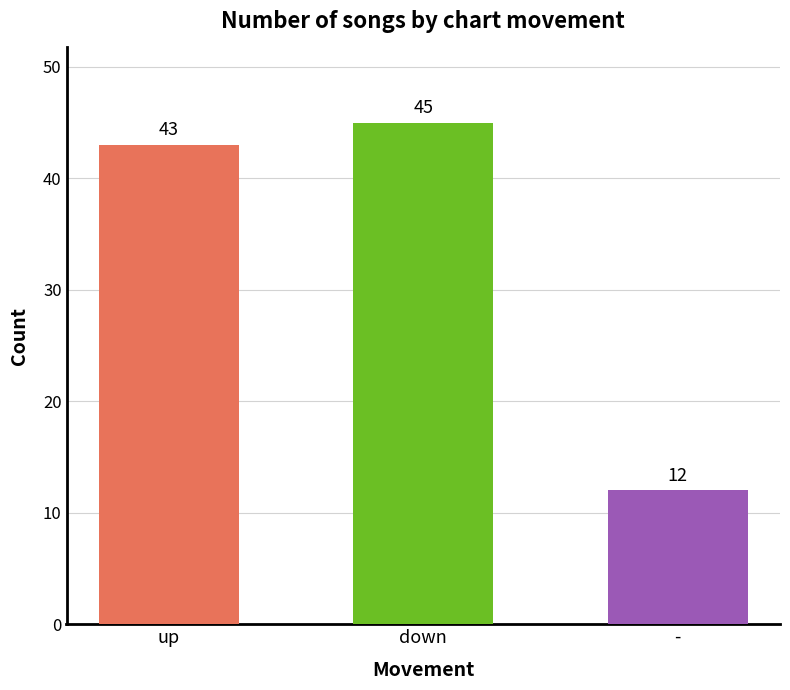

Rank the categories by value from highest to lowest.

down, up, -